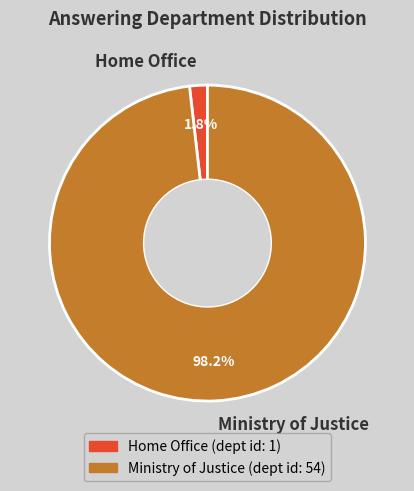

Combined, do Ministry of Justice and Home Office account for over 50%?

Yes